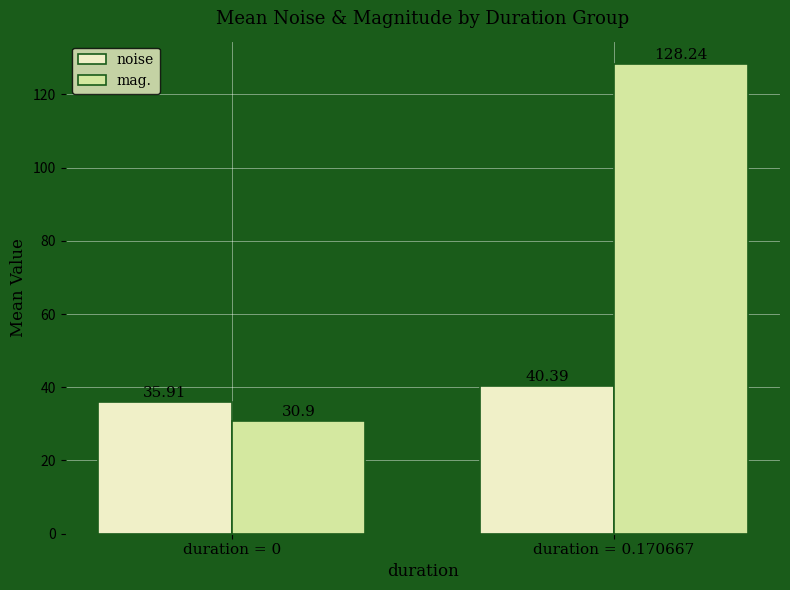

Which label corresponds to the smallest value in the chart?

duration = 0